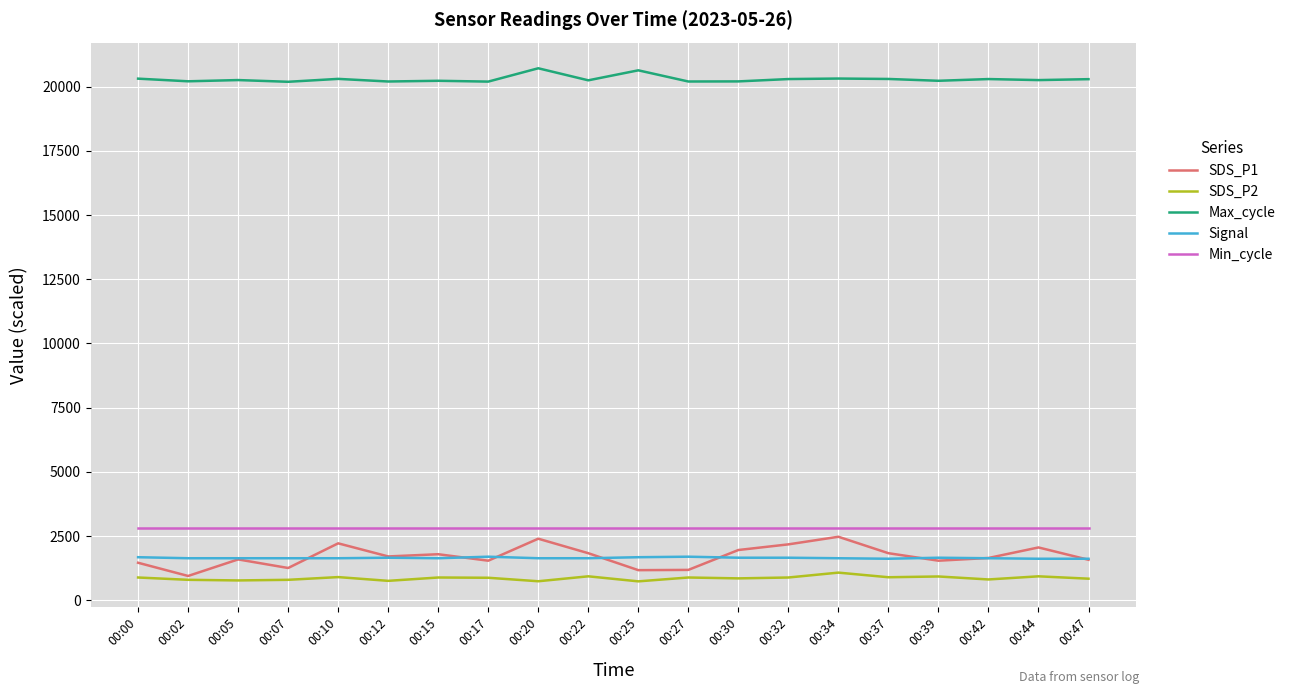

What is the lowest value of the Max_cycle series?

20187.0